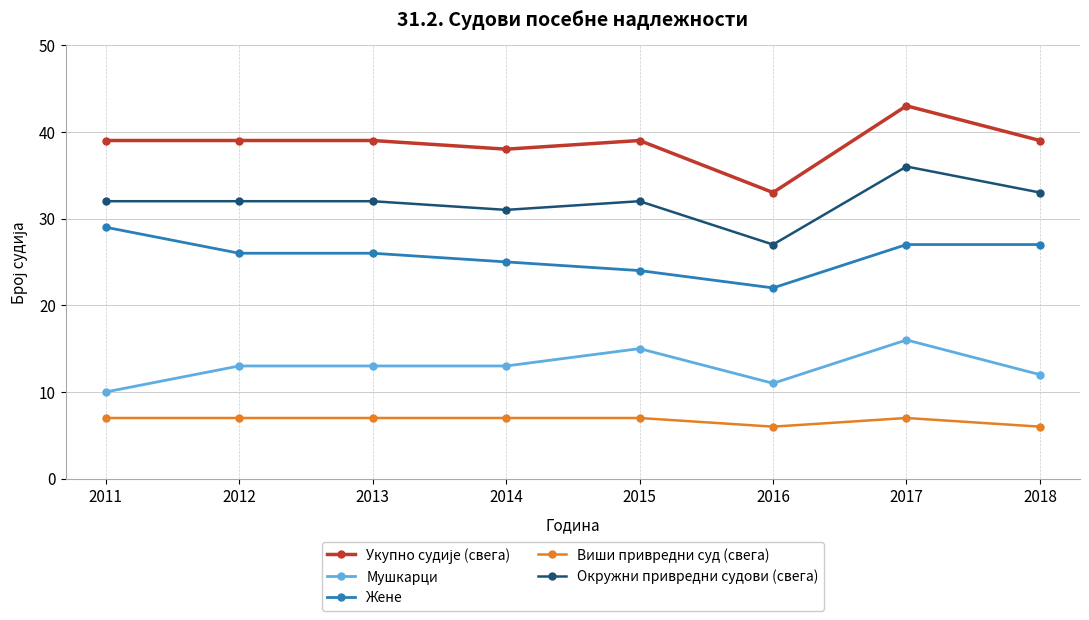

Which series changed the most between 2011 and 2014?

Жене